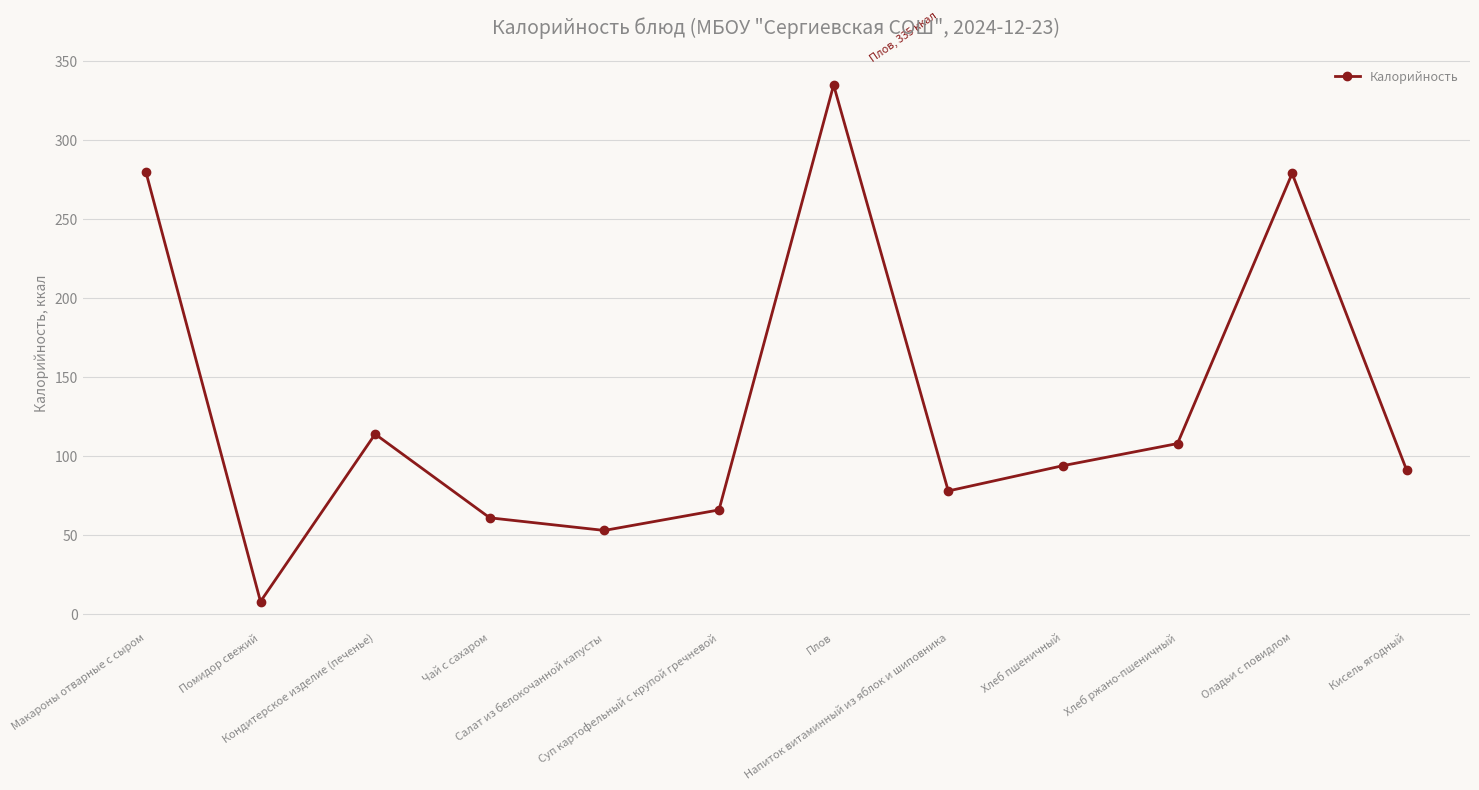

Between Кисель ягодный and Кондитерское изделие (печенье), which is larger?

Кондитерское изделие (печенье)